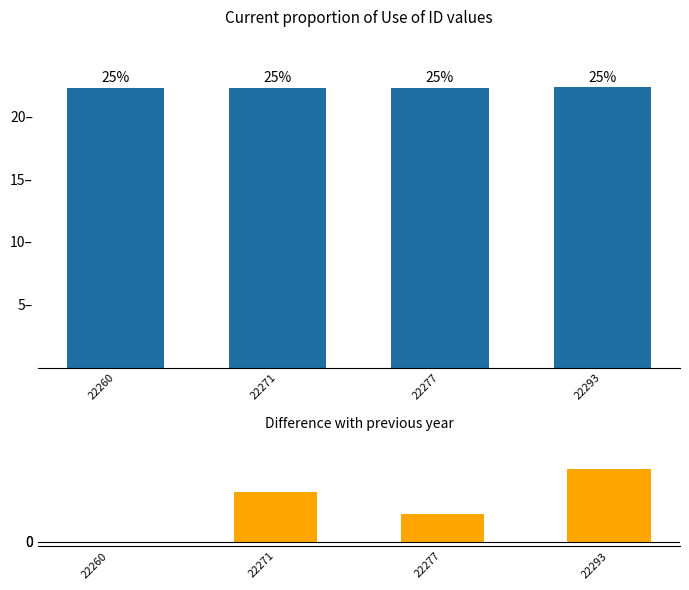

List the labels in order of value, smallest first.

22260, 22271, 22277, 22293